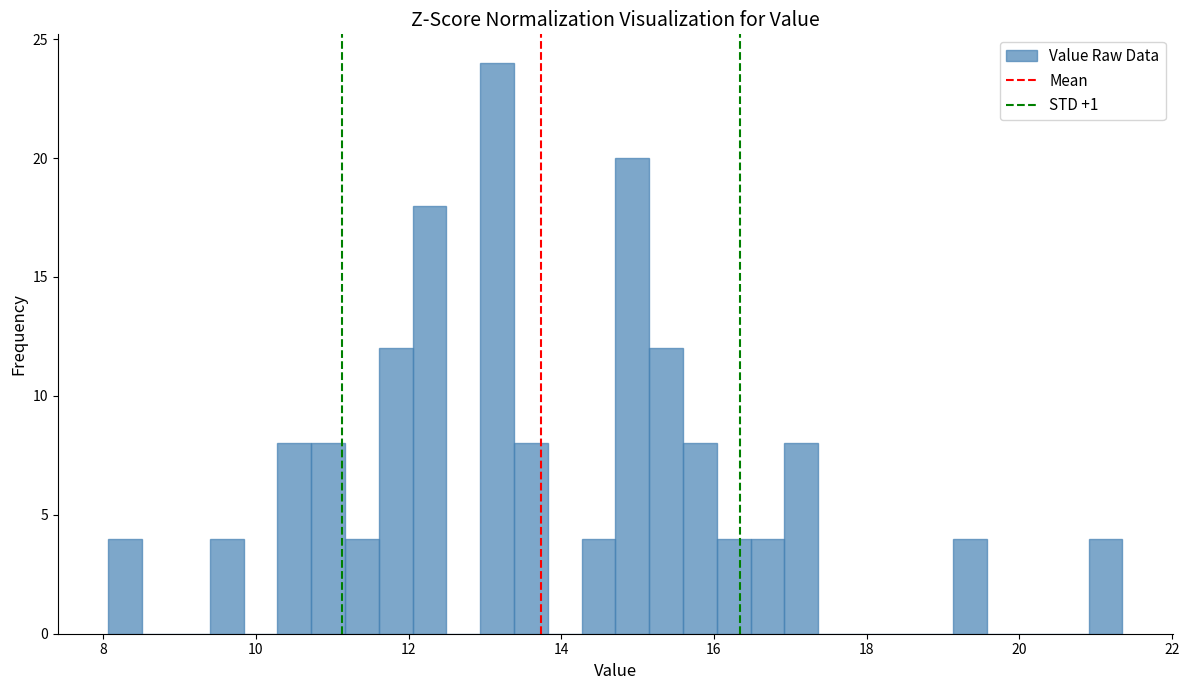

Around what value on the x-axis is the tallest bar? Give the approximate position of its centre, as read against the axis.

13.2